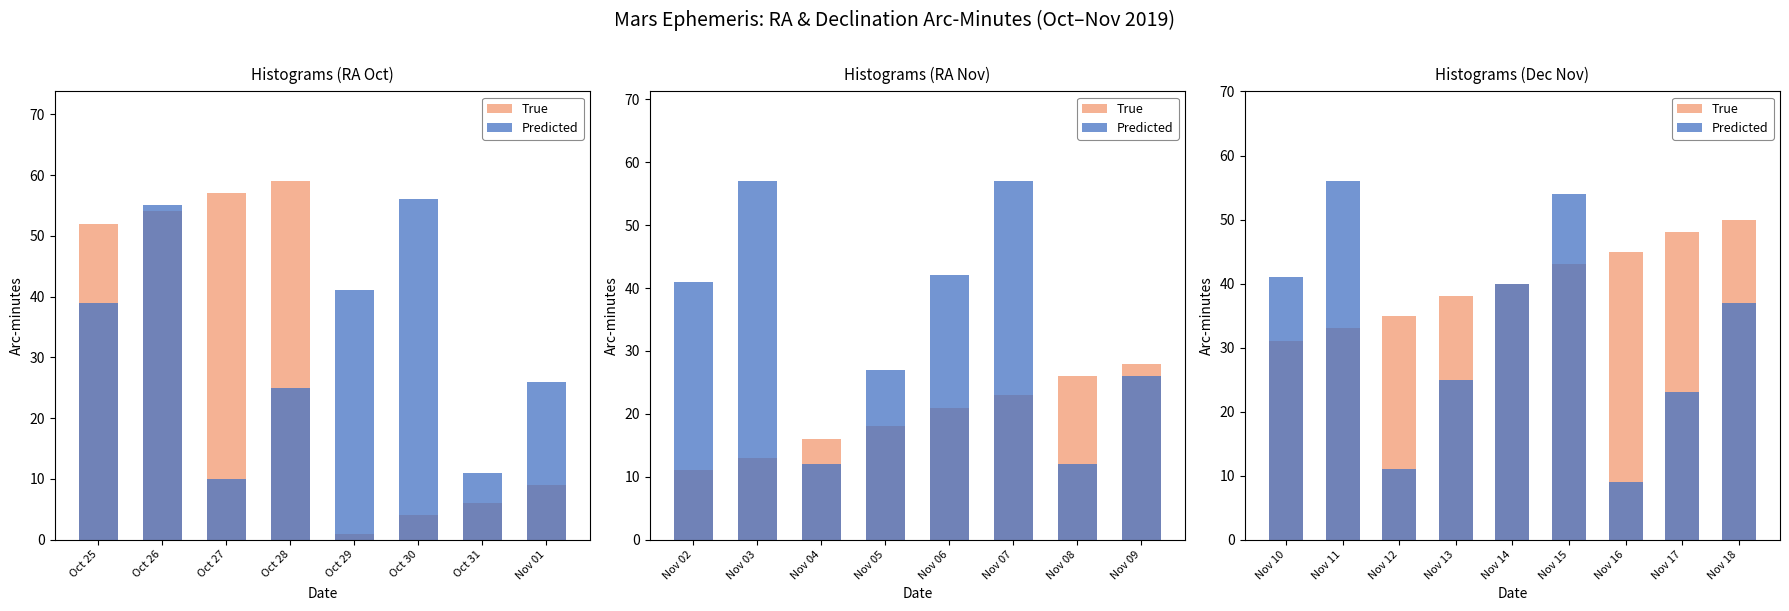

How many values in the True series are below 40?

4